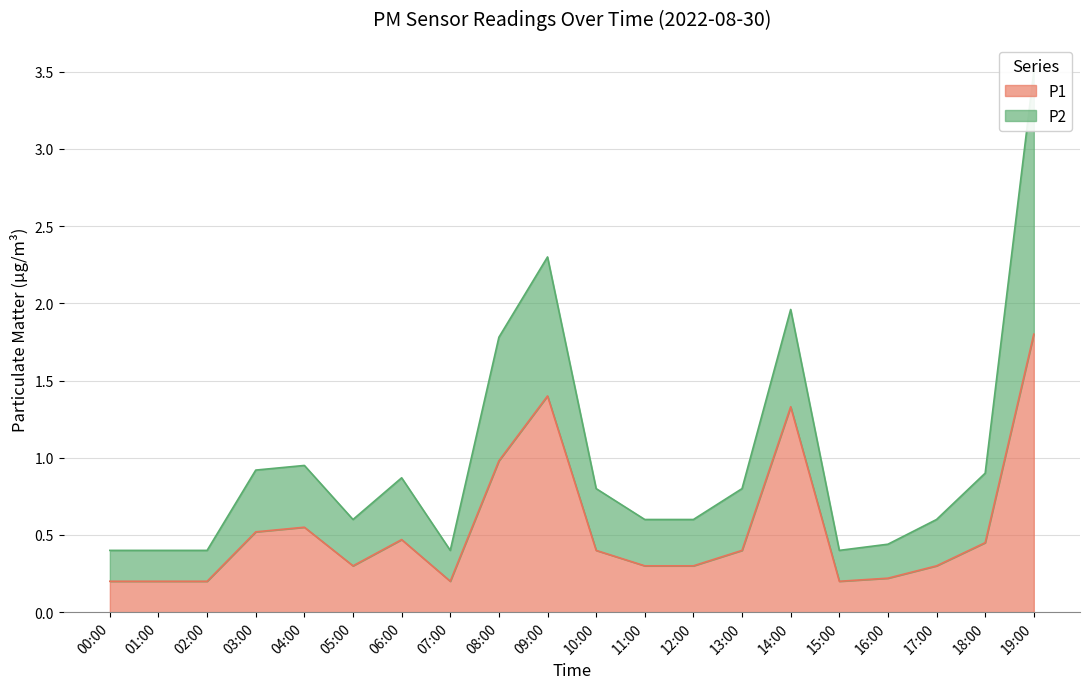

Where is the first local maximum?

04:00